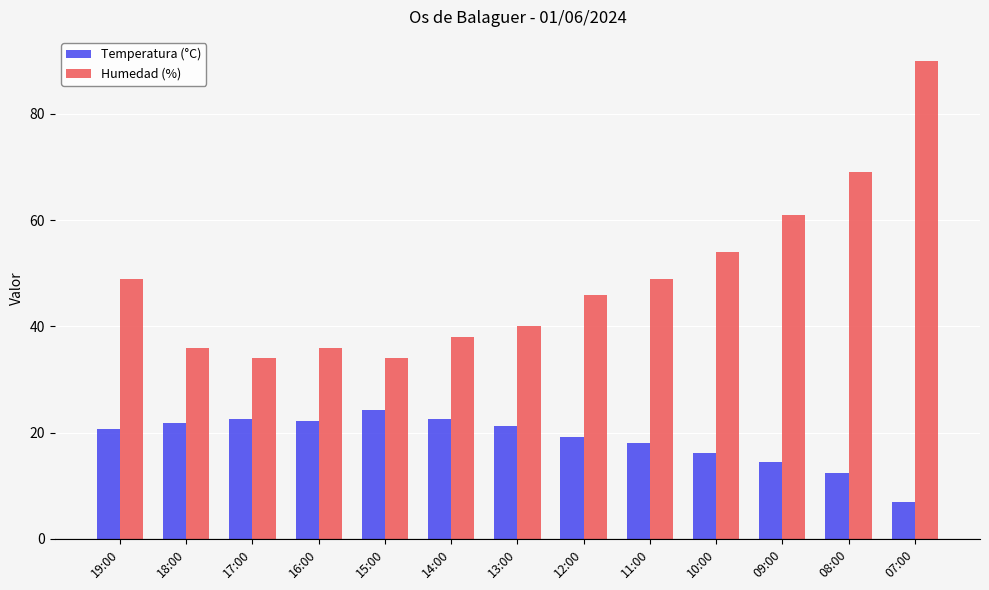

At which category does the chart reach its minimum across all series?

07:00